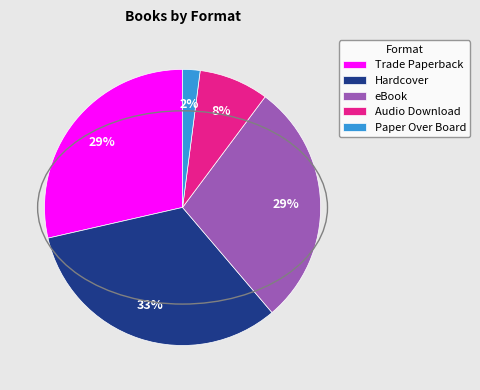

True or false: Audio Download accounts for 1% of the total.

False